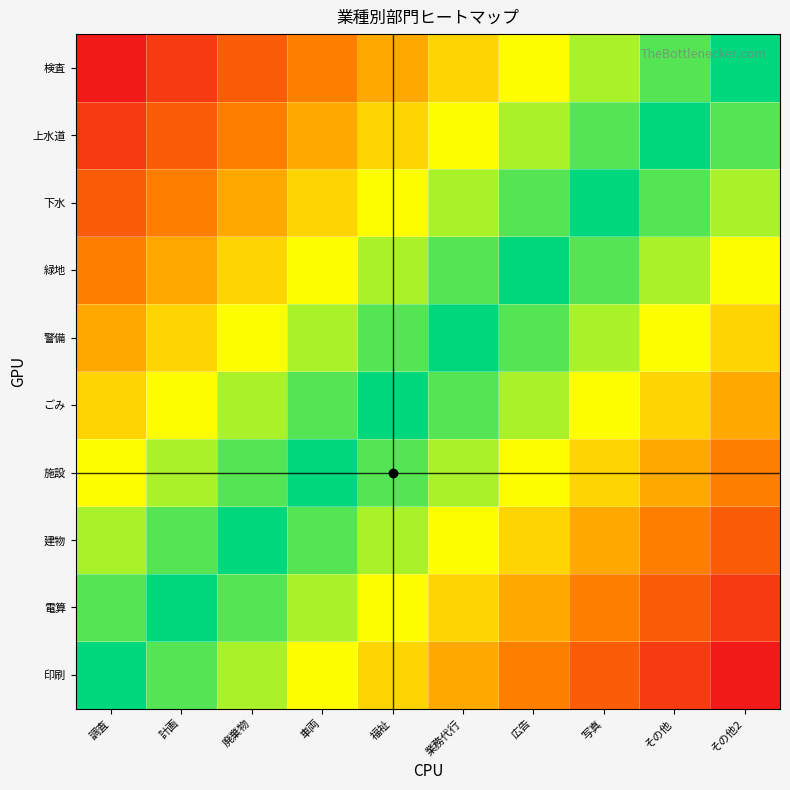

Between その他 and 計画, which is larger?

計画